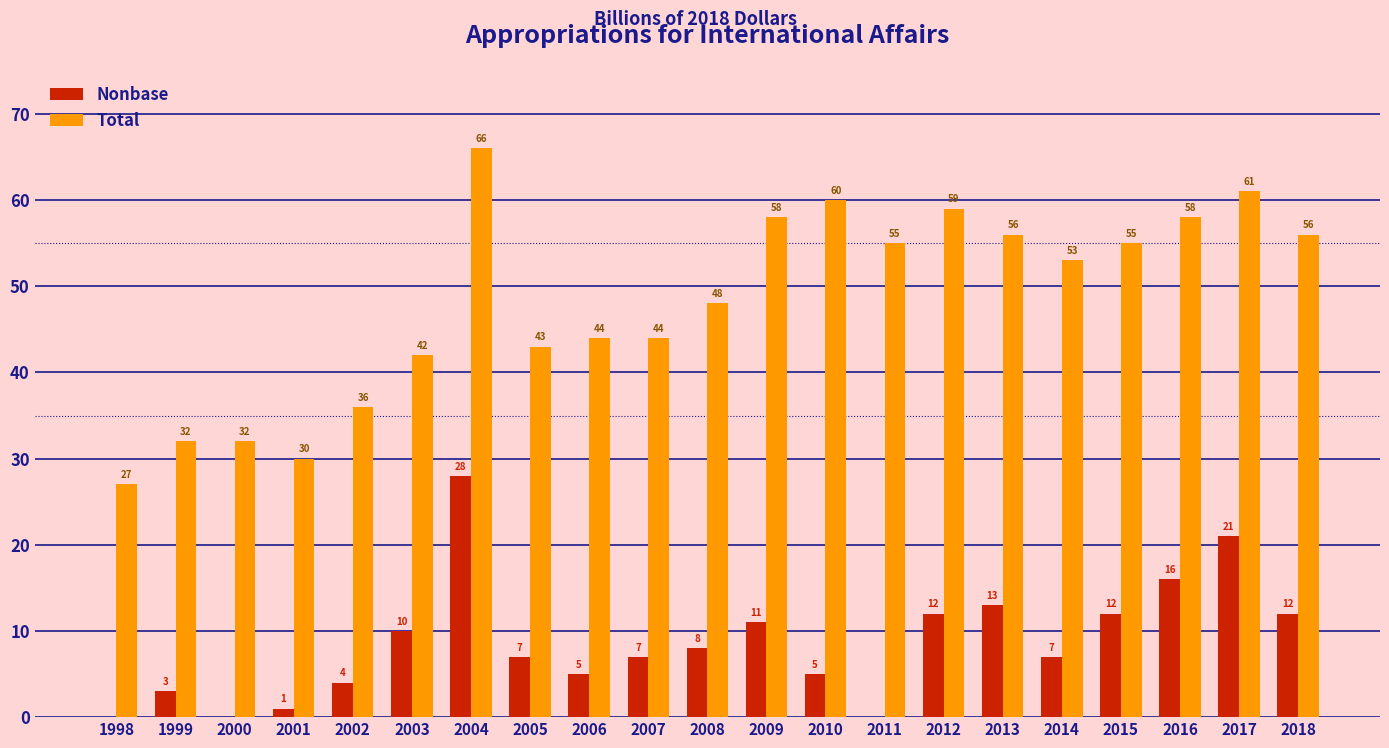

Count the number of data series in this chart.

2